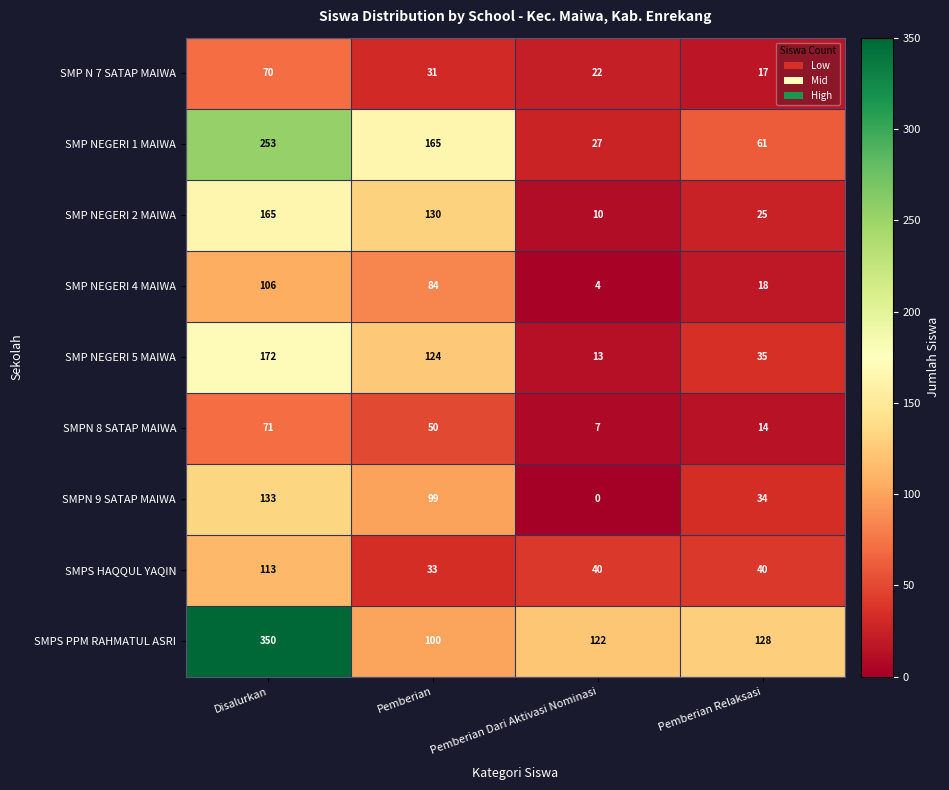

What is the total value across all series at Pemberian Dari Aktivasi Nominasi?

245